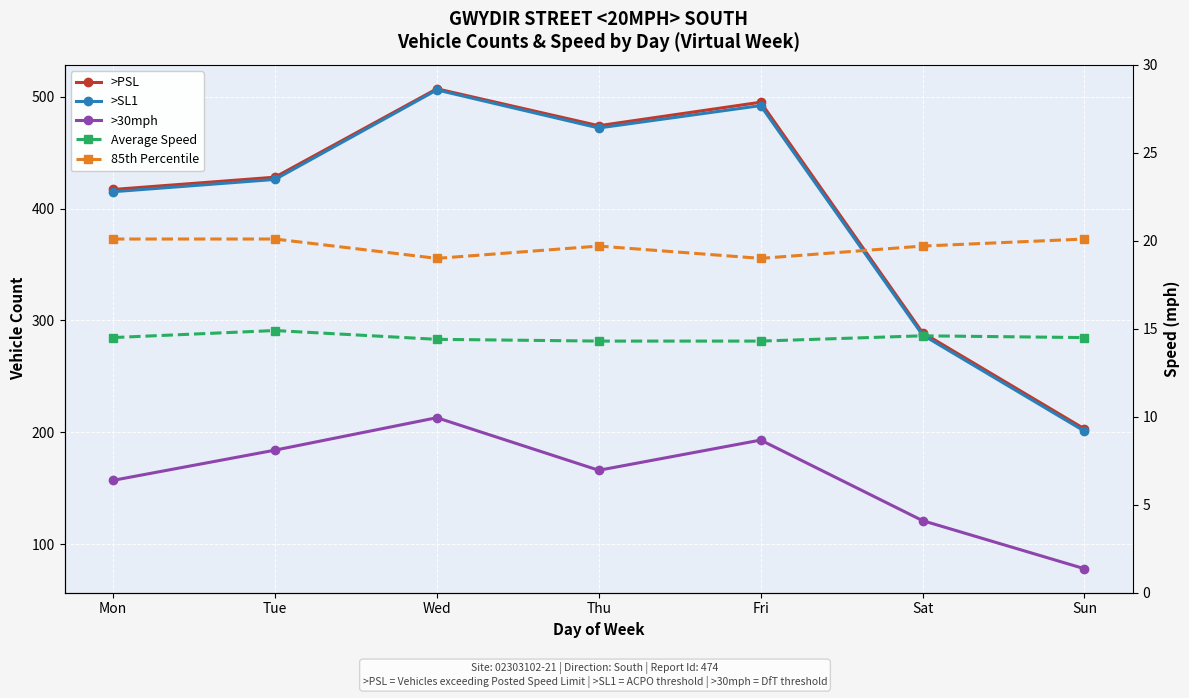

Where does the >30mph series first go above 166?

Tue